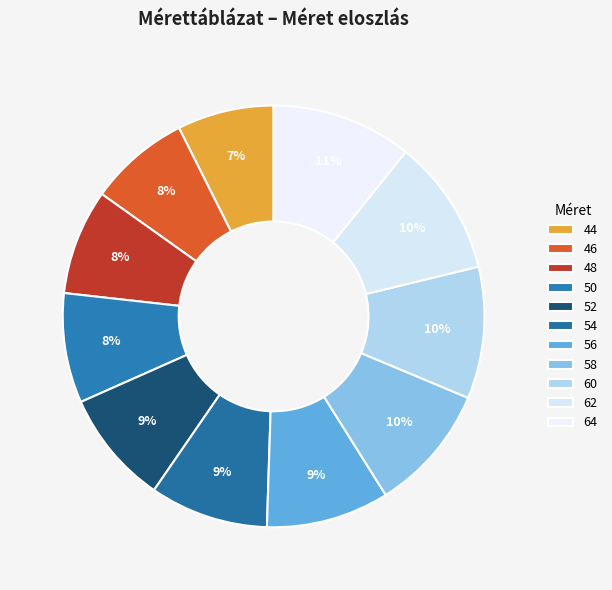

Count the number of slices in the pie.

11